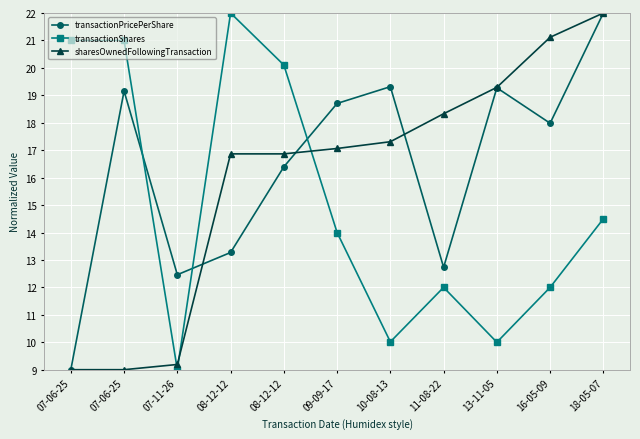

Is the value of transactionShares at 16-05-09 greater than the value of sharesOwnedFollowingTransaction at 09-09-17?

No